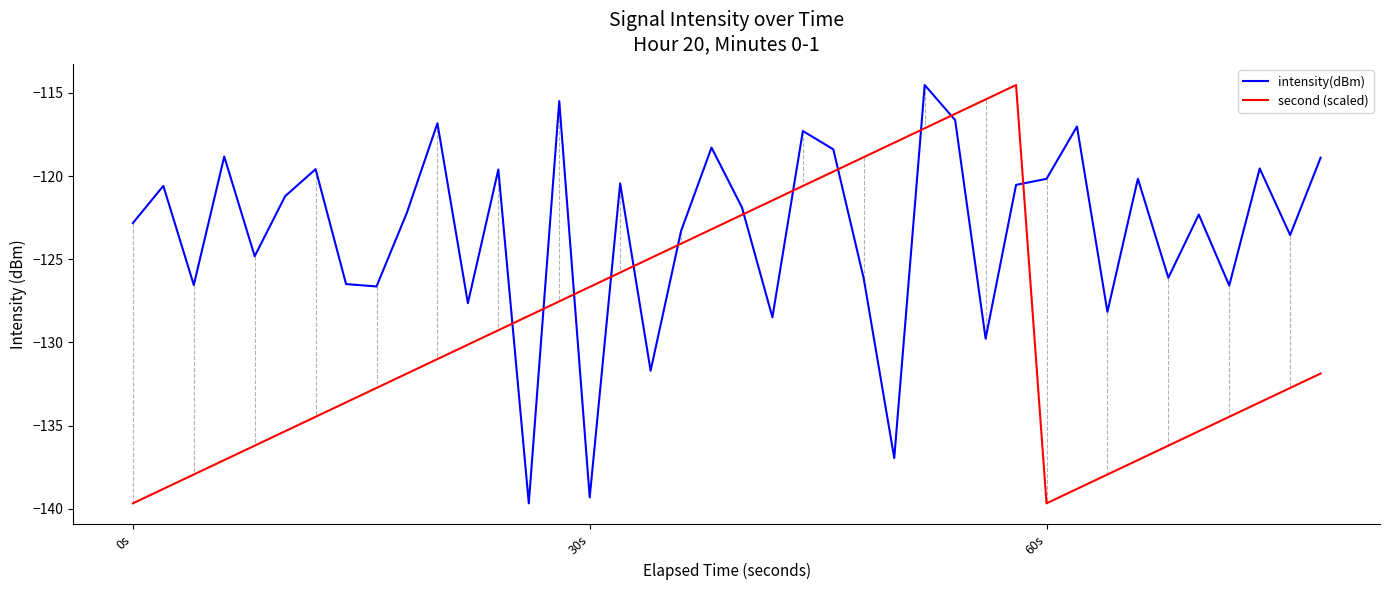

How many times do second (scaled) and intensity(dBm) cross each other?

12